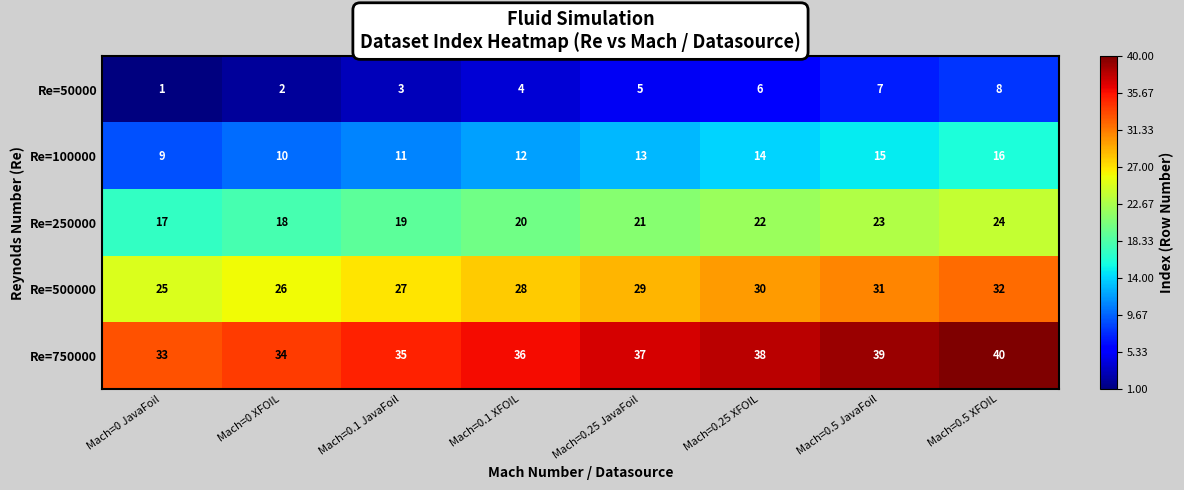

What is the spread (max minus min) of values at Mach=0.25 JavaFoil?

32